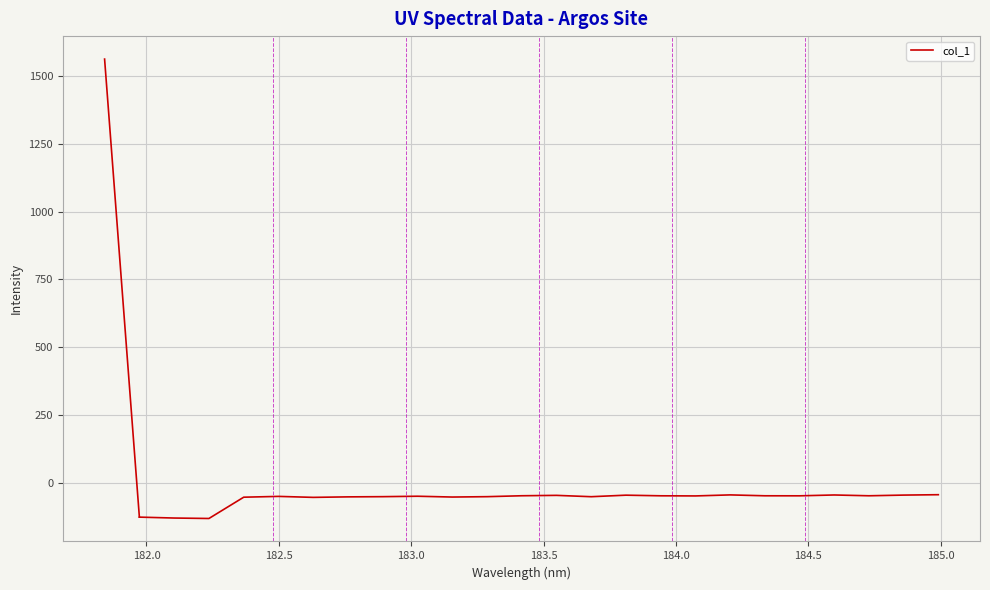

What is the difference between the maximum and minimum values?

87.9